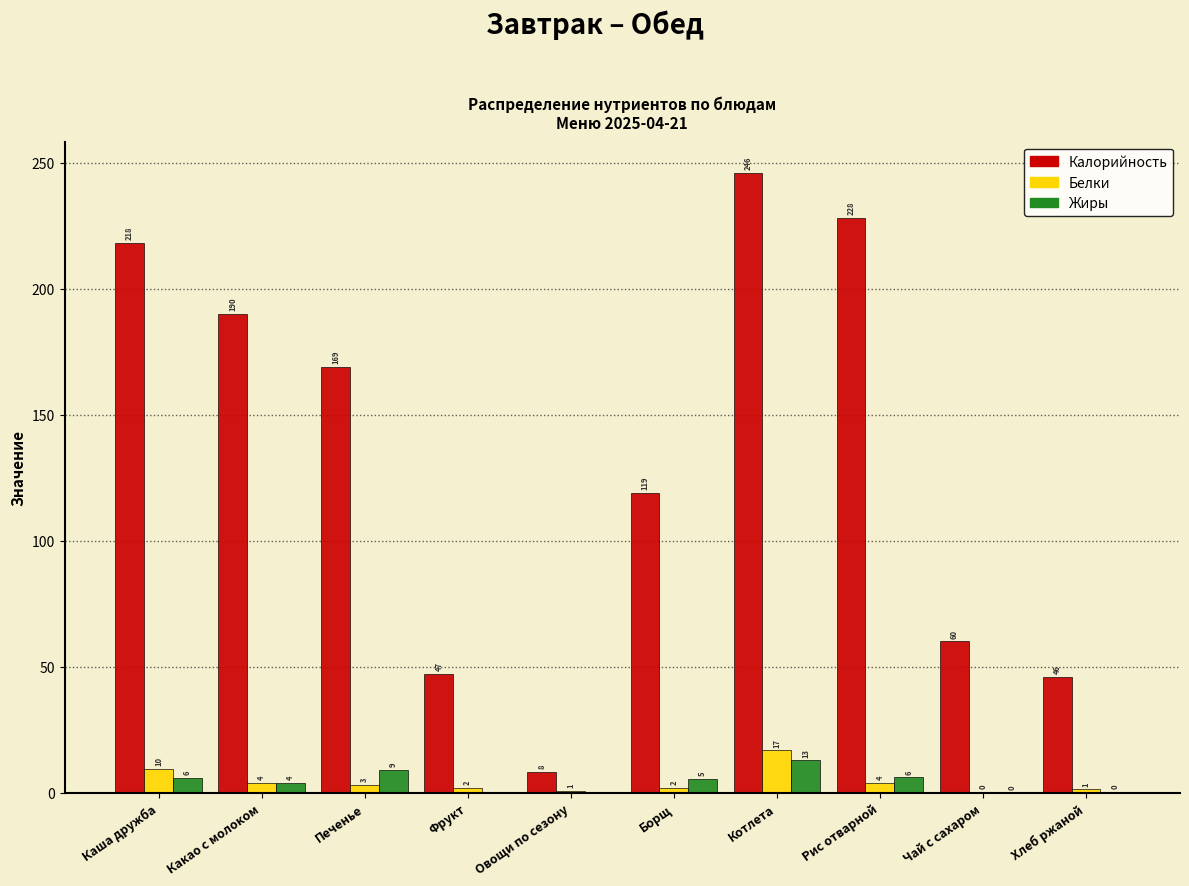

Read the Калорийность value at Печенье.

169.0